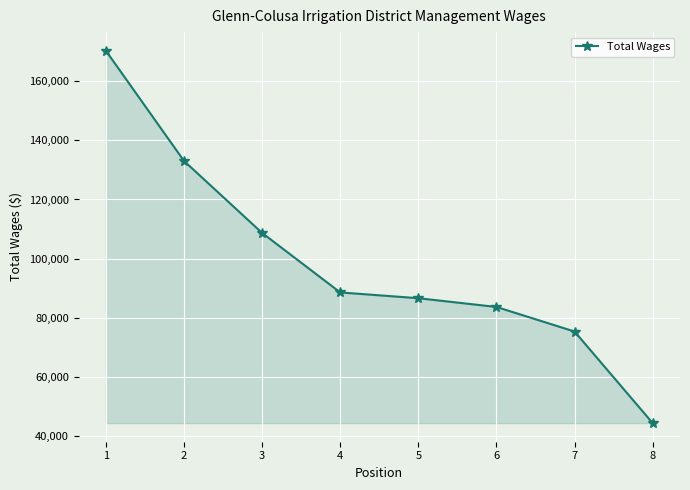

List the labels in order of value, smallest first.

8, 7, 6, 5, 4, 3, 2, 1